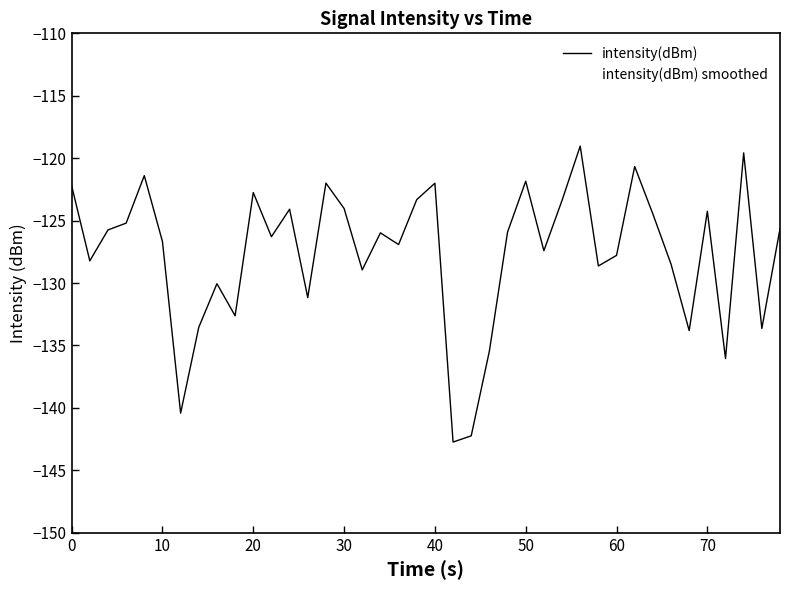

Reading right to left, what are all the values shown in this chart?

intensity(dBm): -125.7	-133.6	-119.6	-136.0	-124.3	-133.8	-128.5	-124.5	-120.7	-127.8	-128.6	-119.0	-123.4	-127.4	-121.8	-125.9	-135.5	-142.2	-142.7	-122.0	-123.3	-126.9	-126.0	-128.9	-124.0	-122.0	-131.2	-124.1	-126.3	-122.8	-132.6	-130.1	-133.5	-140.4	-126.7	-121.4	-125.2	-125.7	-128.2	-122.2
intensity(dBm) smoothed: -127.5	-128.5	-126.8	-129.5	-129.1	-130.2	-128.5	-124.8	-123.5	-126.1	-126.0	-122.6	-123.4	-125.0	-124.4	-127.6	-134.7	-140.0	-137.3	-127.6	-124.3	-125.8	-126.8	-126.9	-124.9	-124.8	-127.2	-126.1	-125.2	-126.0	-129.7	-131.5	-134.1	-135.1	-128.7	-124.0	-124.6	-126.0	-126.1	-123.8